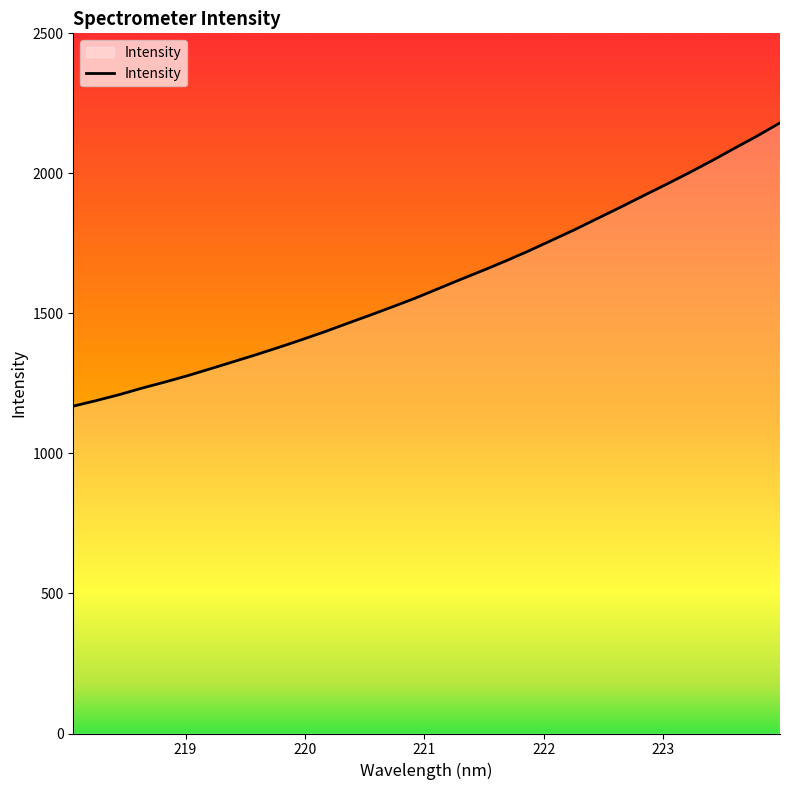

What is the smallest value displayed?

1168.9